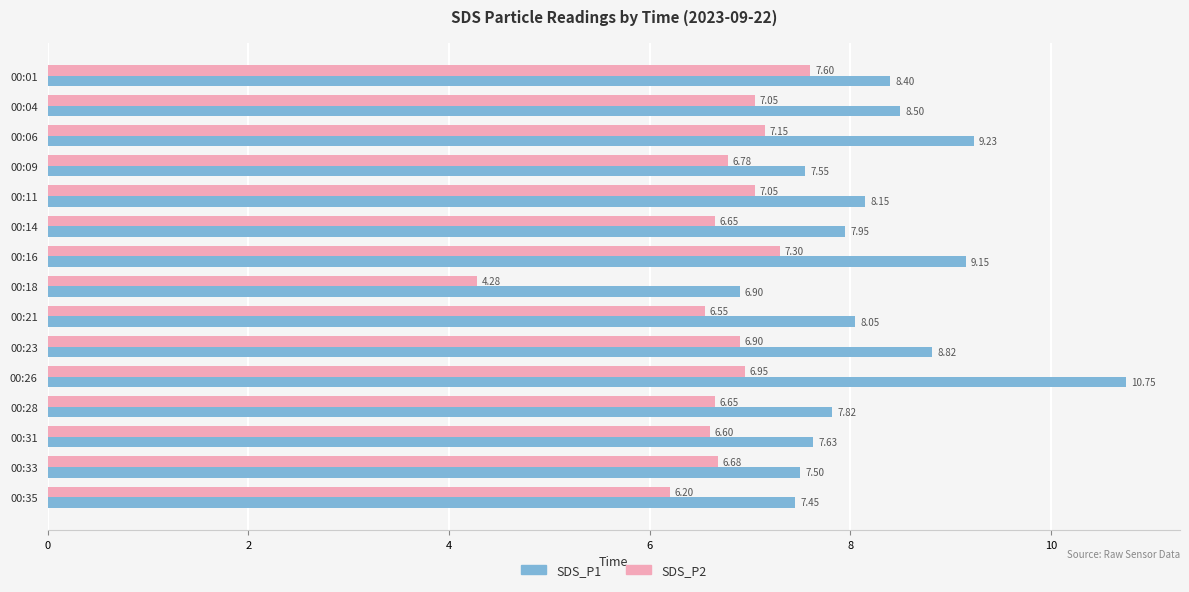

Which label corresponds to the smallest value in the chart?

00:18